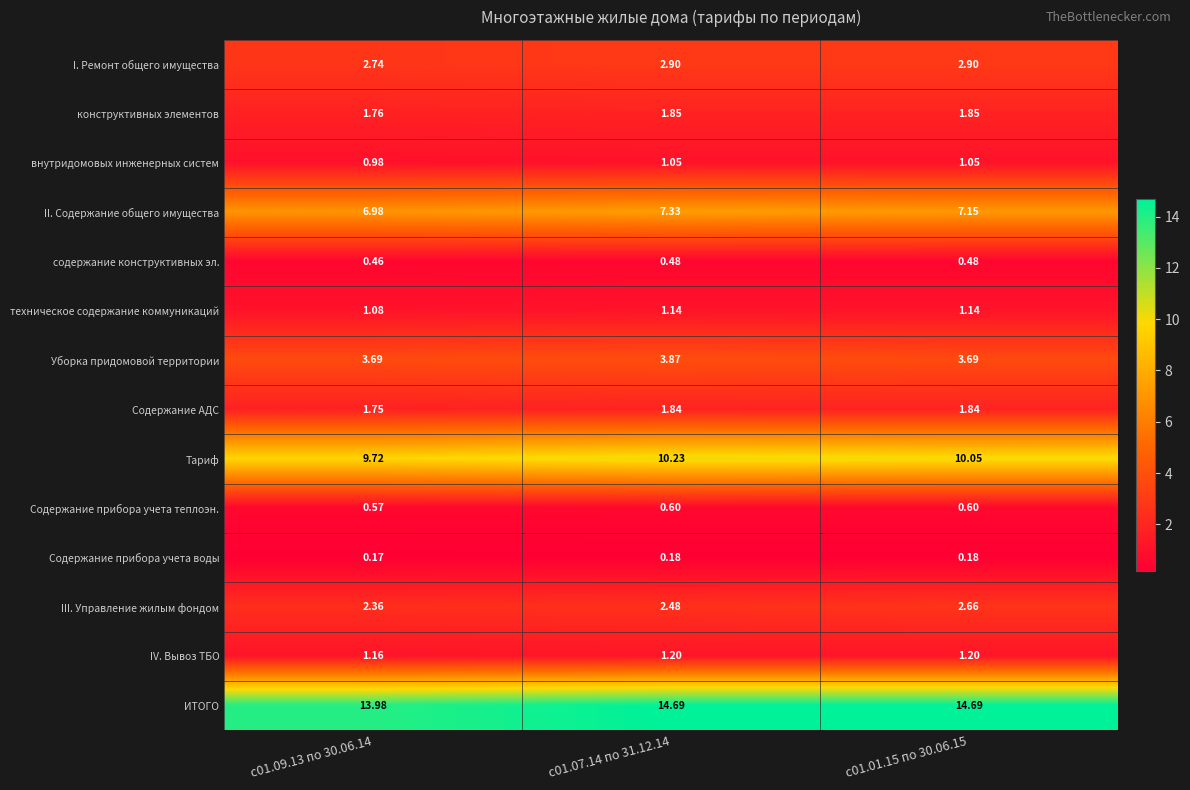

Between с01.09.13 по 30.06.14 and с01.07.14 по 31.12.14, which series saw the biggest shift?

ИТОГО